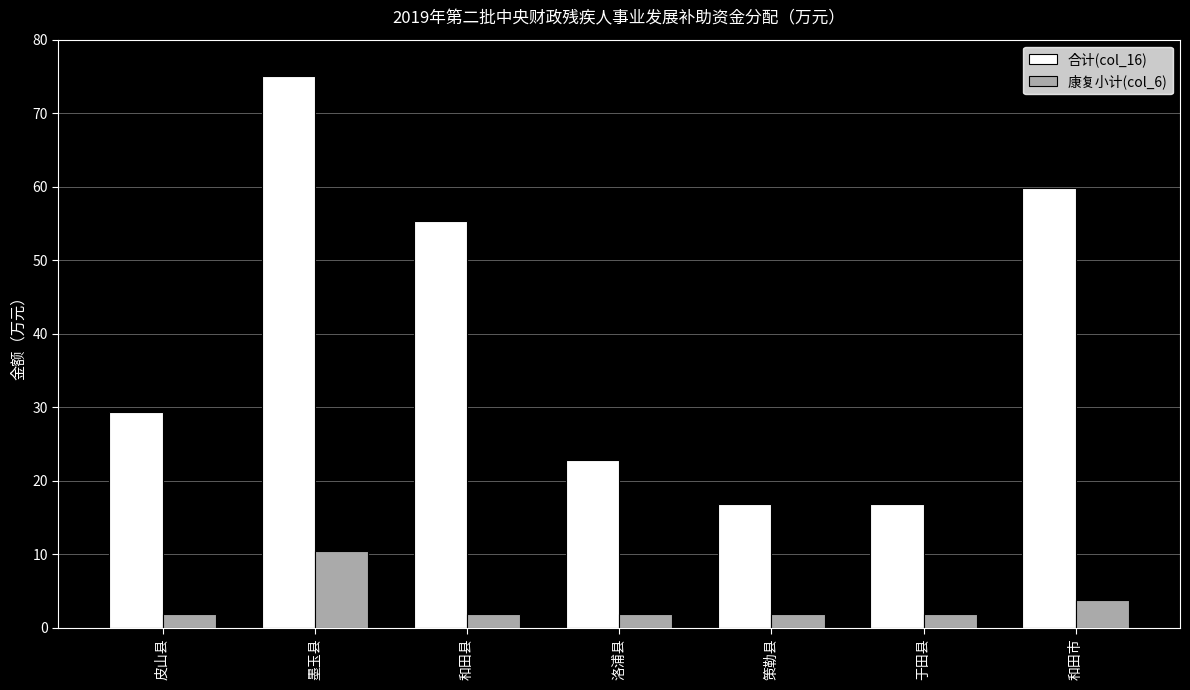

How many data points in 合计(col_16) are less than 29?

3